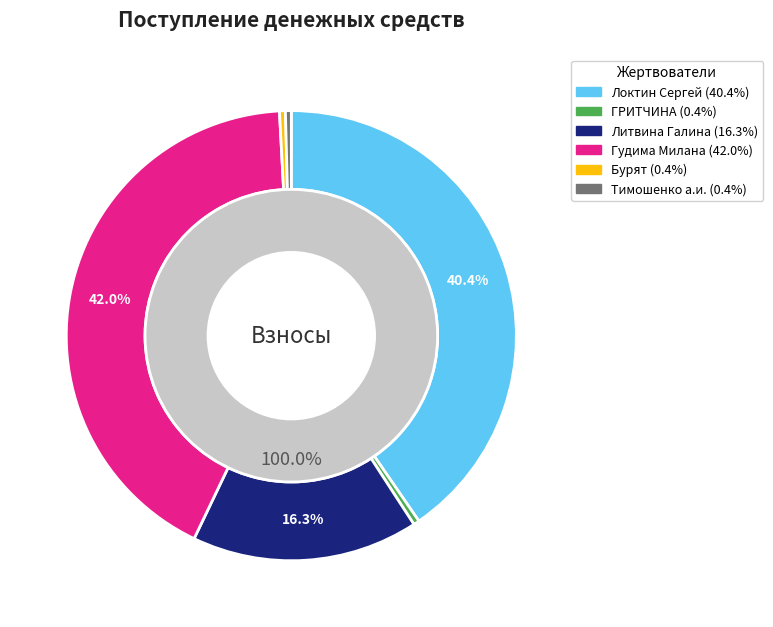

Which category has the biggest portion of the pie?

Гудима Милана